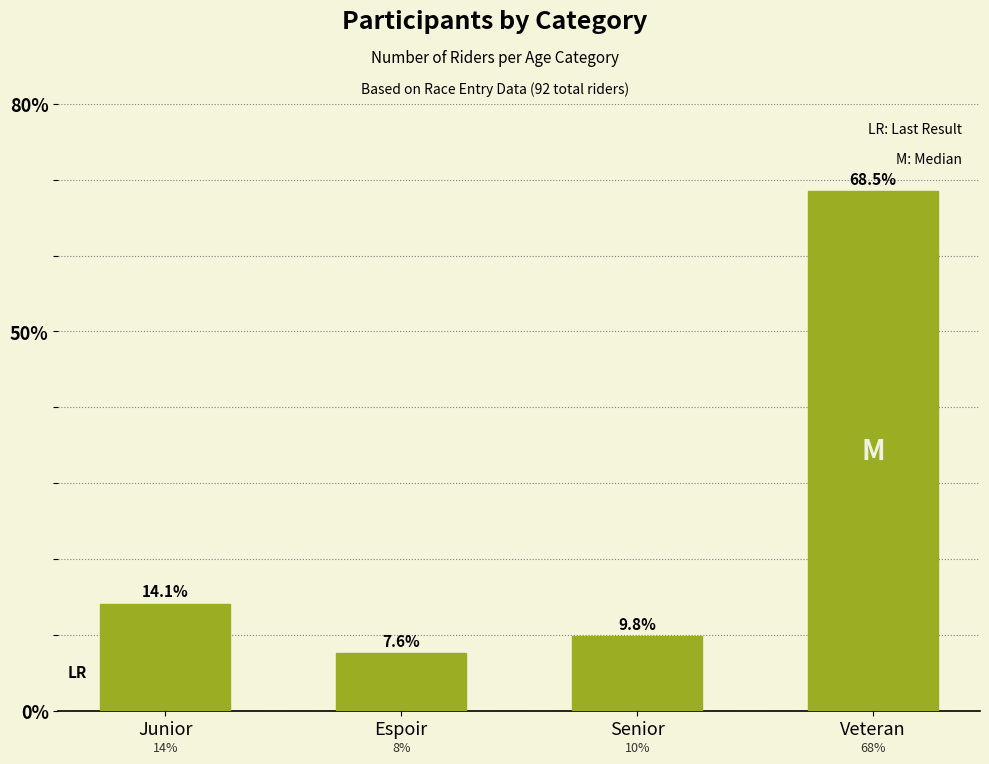

Reading left to right, extract all data points from this chart.

Junior=14.1	Espoir=7.6	Senior=9.8	Veteran=68.5